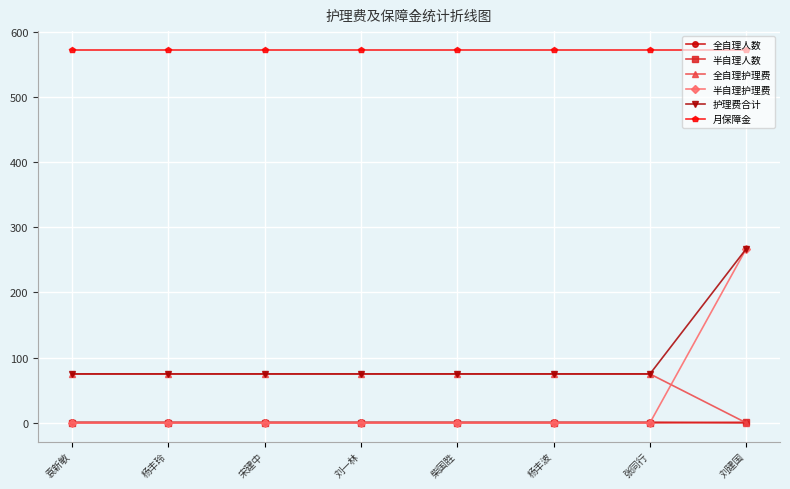

Which series has the largest total across all categories?

月保障金